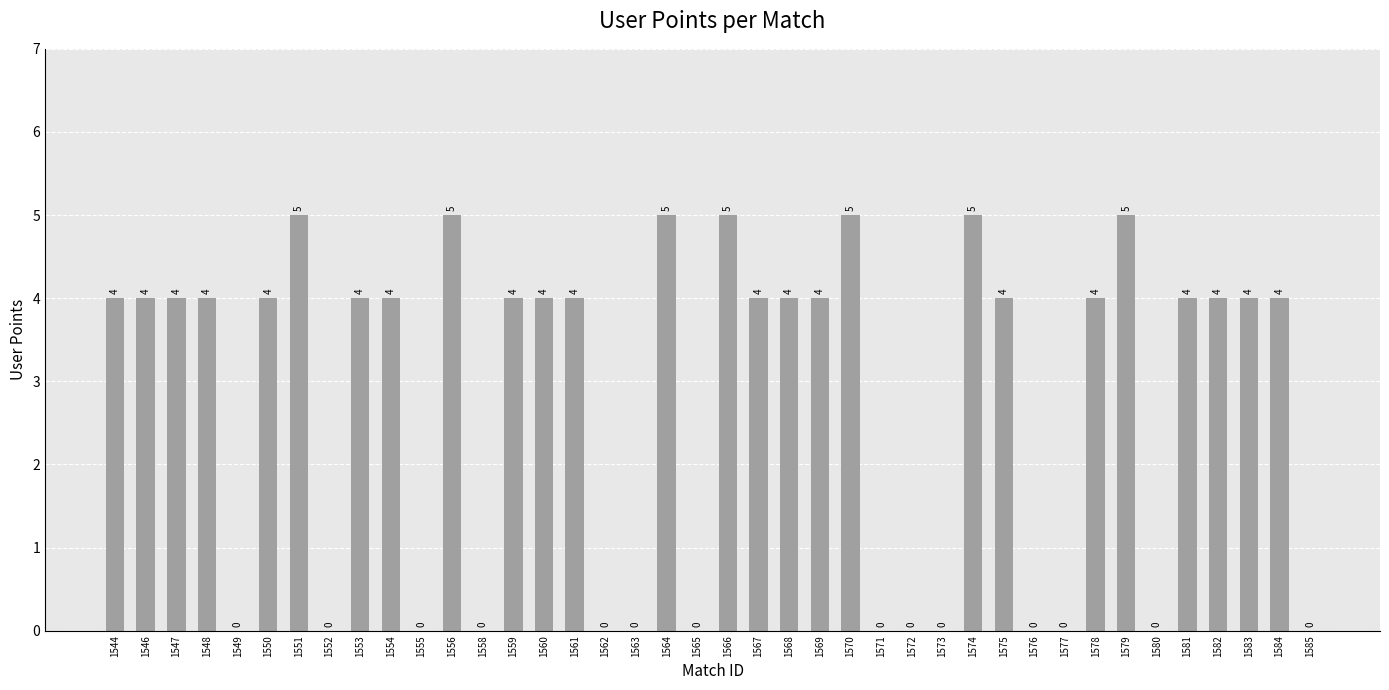

Reading left to right, extract all data points from this chart.

1544=4	1546=4	1547=4	1548=4	1549=0	1550=4	1551=5	1552=0	1553=4	1554=4	1555=0	1556=5	1558=0	1559=4	1560=4	1561=4	1562=0	1563=0	1564=5	1565=0	1566=5	1567=4	1568=4	1569=4	1570=5	1571=0	1572=0	1573=0	1574=5	1575=4	1576=0	1577=0	1578=4	1579=5	1580=0	1581=4	1582=4	1583=4	1584=4	1585=0